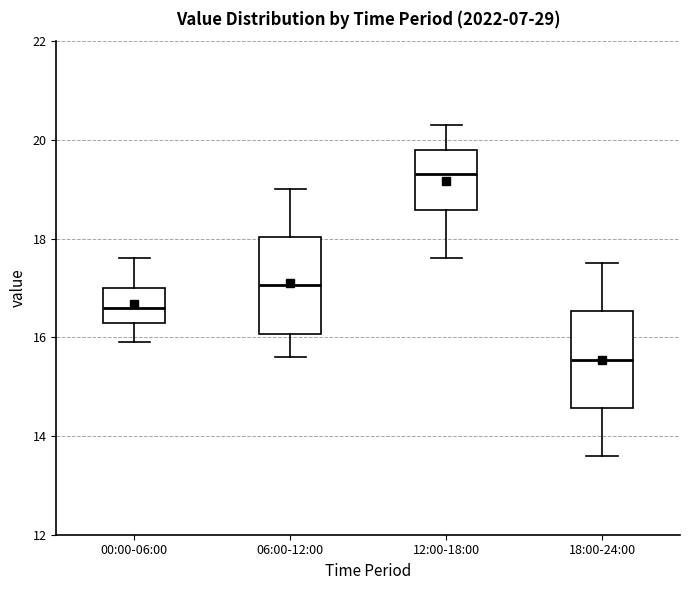

Reading left to right, read every box against the y-axis: the position of its median line, the range the box covers, and the ends of its whiskers. The values are not printed on the chart, so give them approximately, as read against the axis.

00:00-06:00: median 16.6, box 16.4 to 17.0, whiskers 16.0 to 17.6
06:00-12:00: median 17.0, box 16.0 to 18.0, whiskers 15.6 to 19.0
12:00-18:00: median 19.4, box 18.6 to 19.8, whiskers 17.6 to 20.4
18:00-24:00: median 15.6, box 14.6 to 16.6, whiskers 13.6 to 17.6